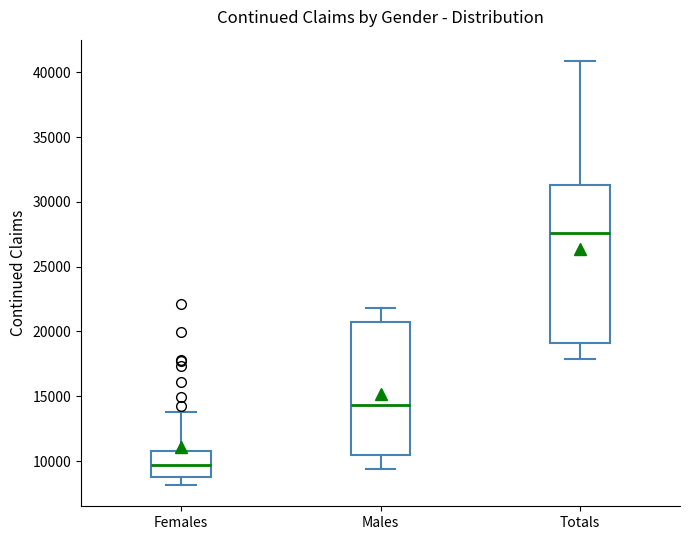

Which box's median line is the highest?

Totals